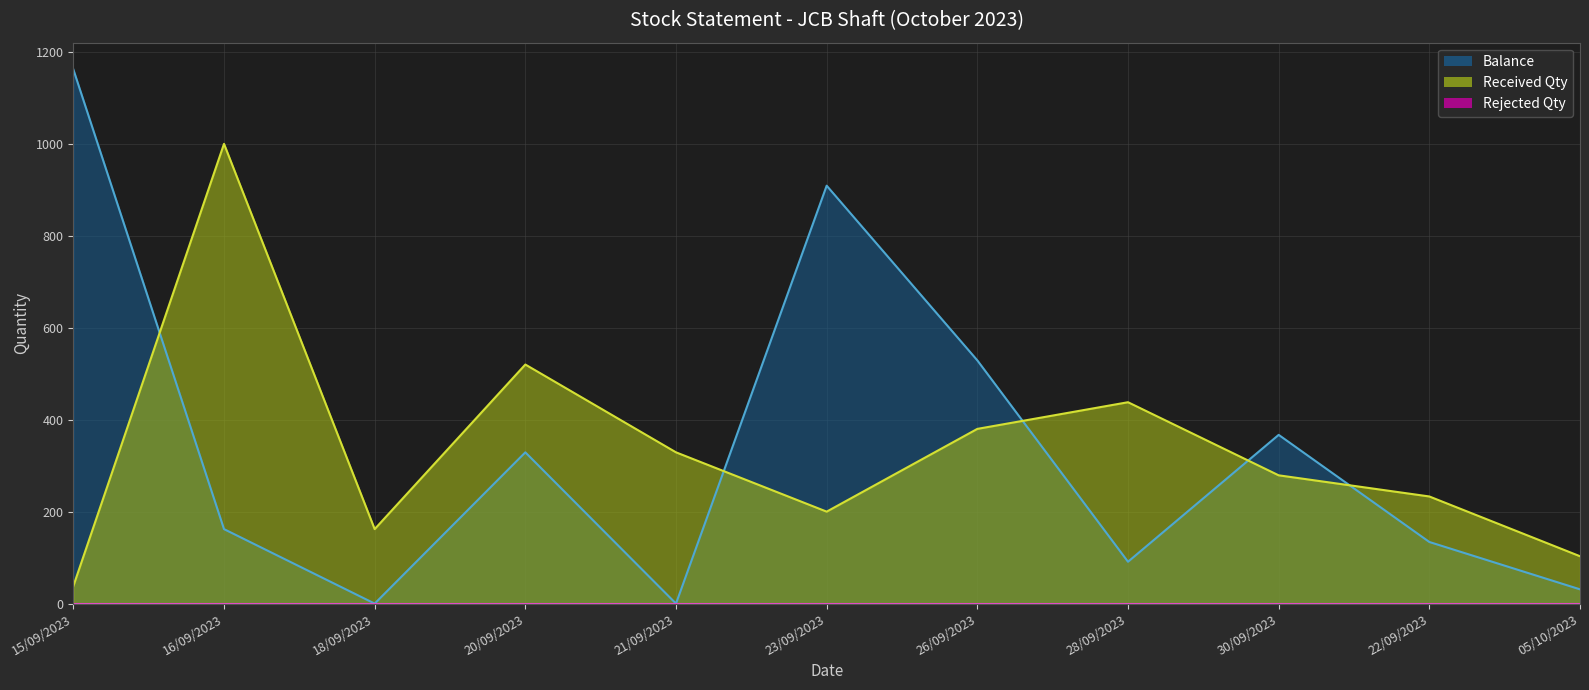

Reading left to right, what are all the values shown in this chart?

Received Qty: 38	1000	162	520	329	200	380	438	279	233	103
Balance: 1162	162	0	329	0	909	529	91	367	134	31